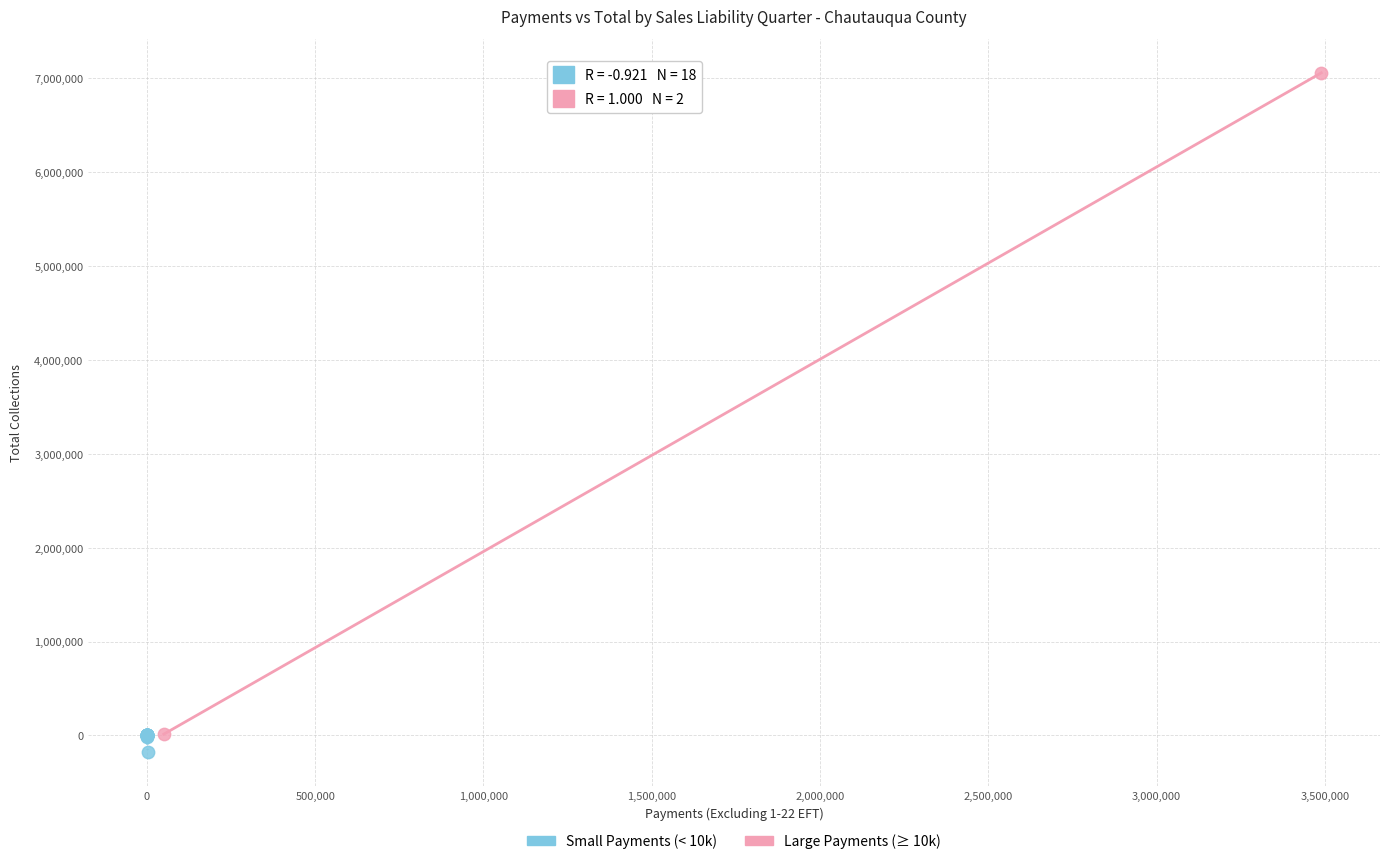

What are all the series names shown in the legend?

Small Payments (< 10k), Large Payments (≥ 10k)